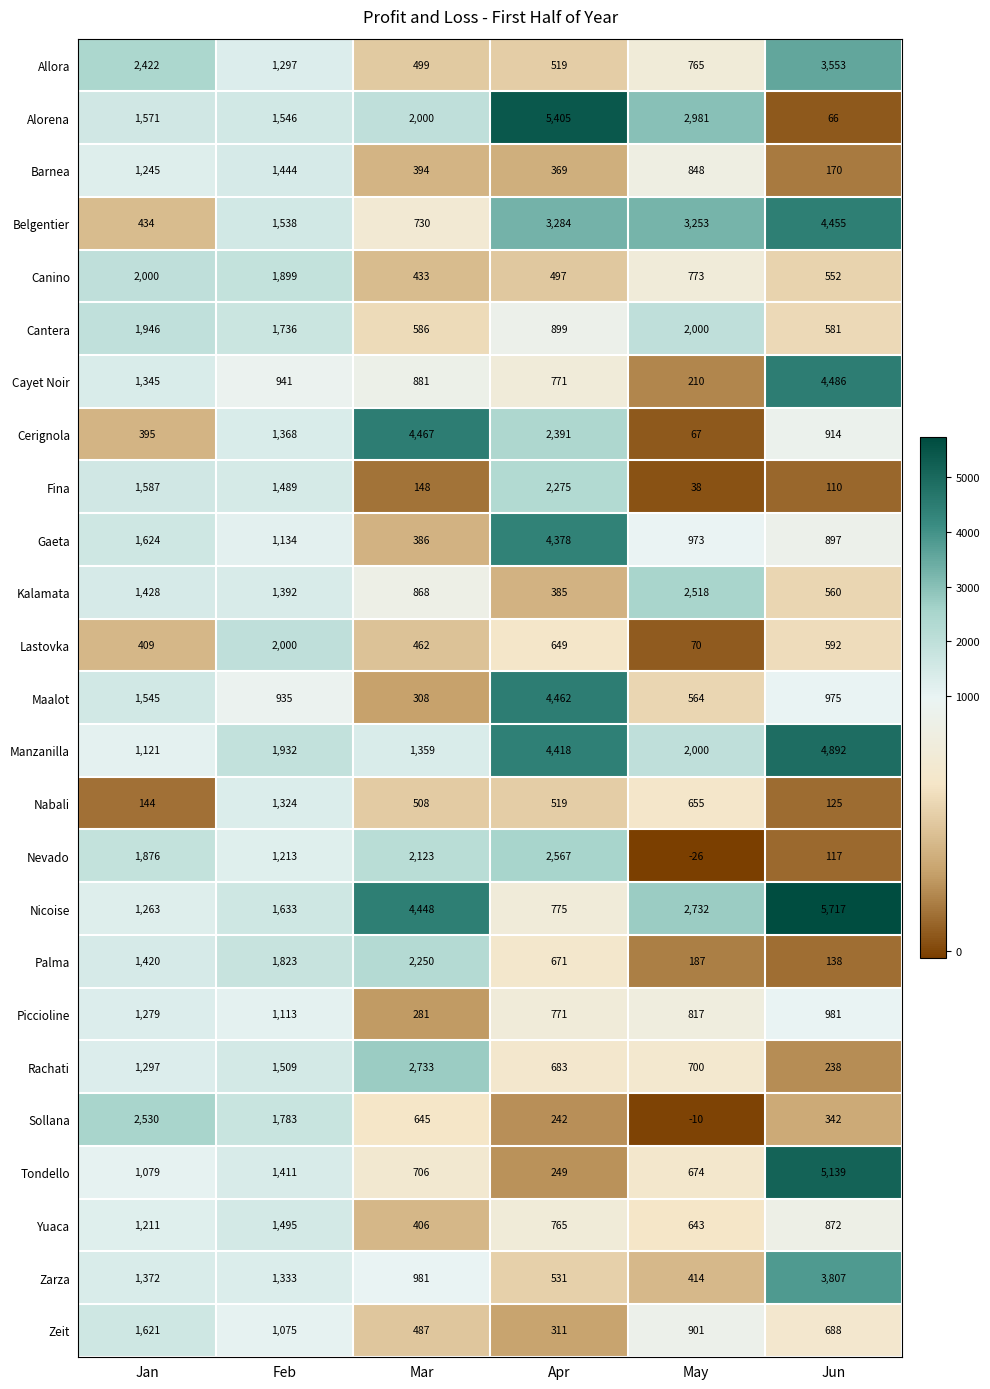

How many distinct data groups are displayed?

25